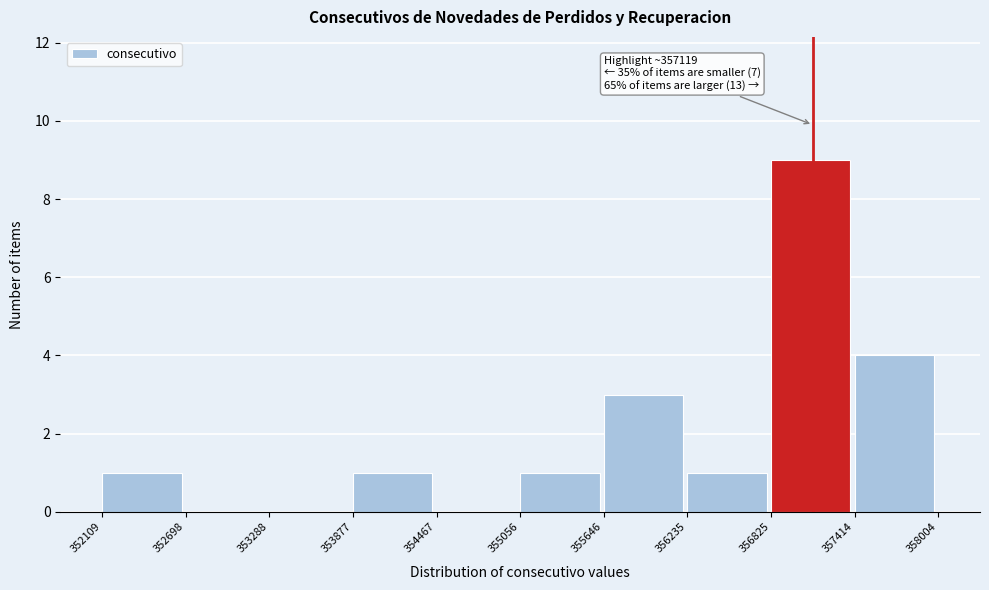

Which range on the x-axis has the tallest bar?

356825 to 357414